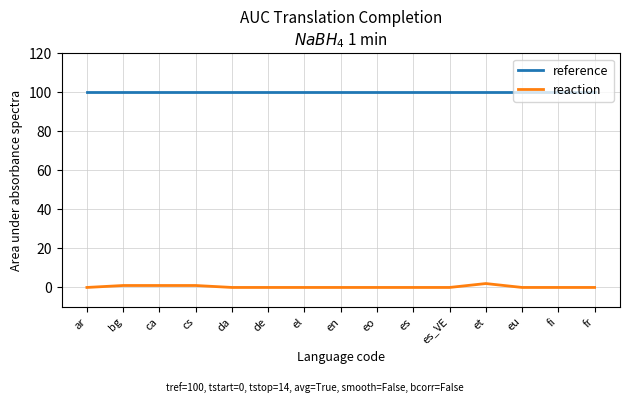

The value of reference at en is 100. True or false?

True